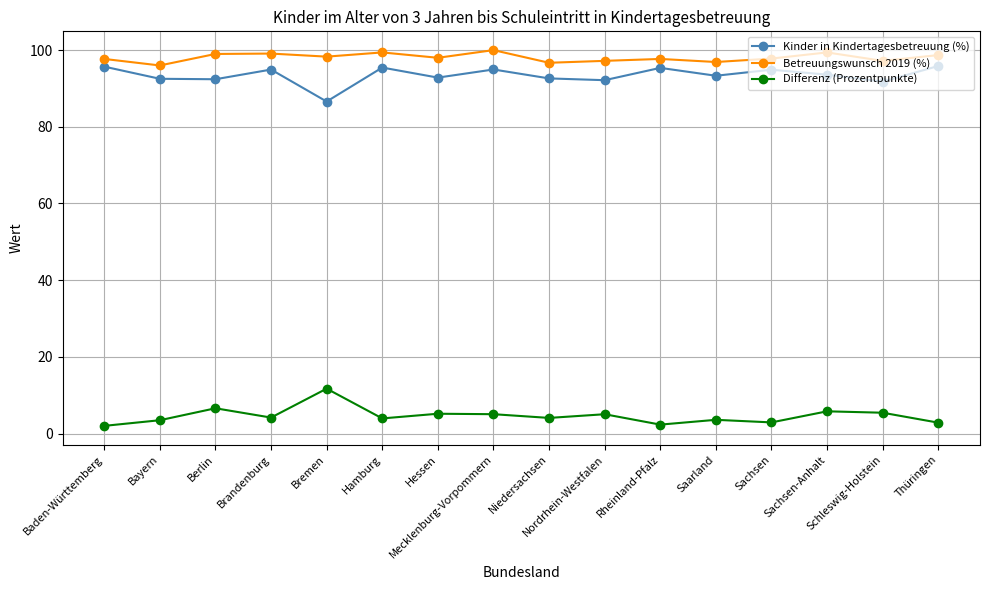

True or false: Betreuungswunsch 2019 (%) has more than 1 interior local peaks.

True